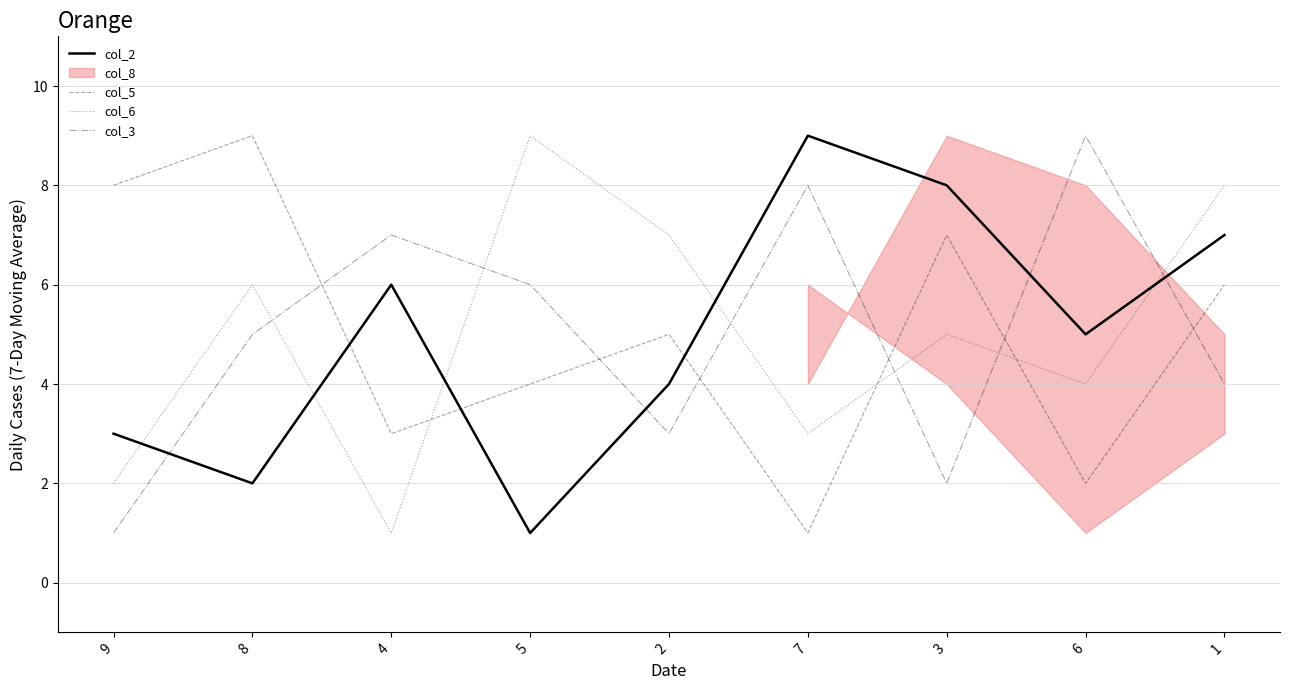

How many interior local peaks does the col_2 series have?

2